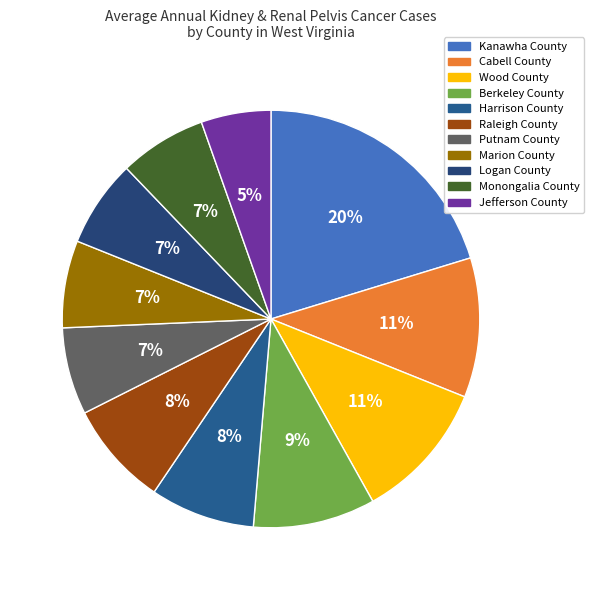

To the nearest percent, what portion does Berkeley County represent?

9%